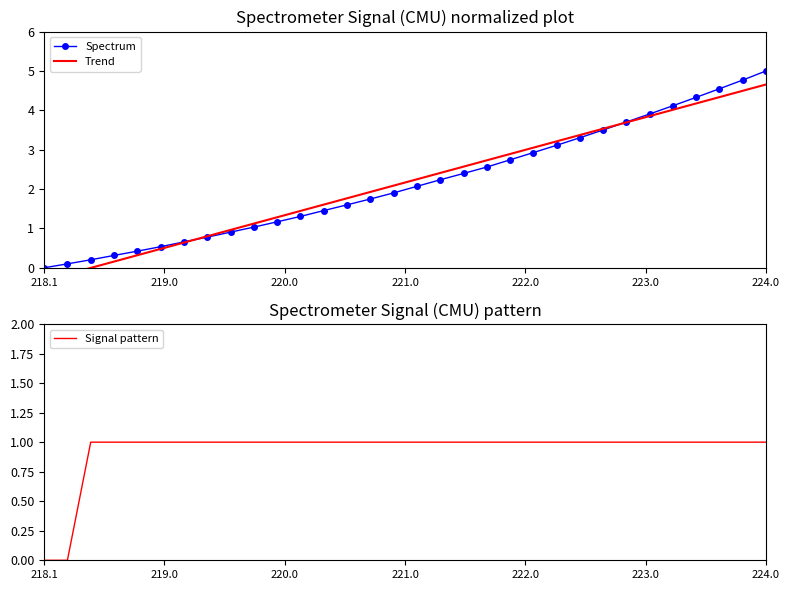

At which label does Trend reach its minimum?

218.1